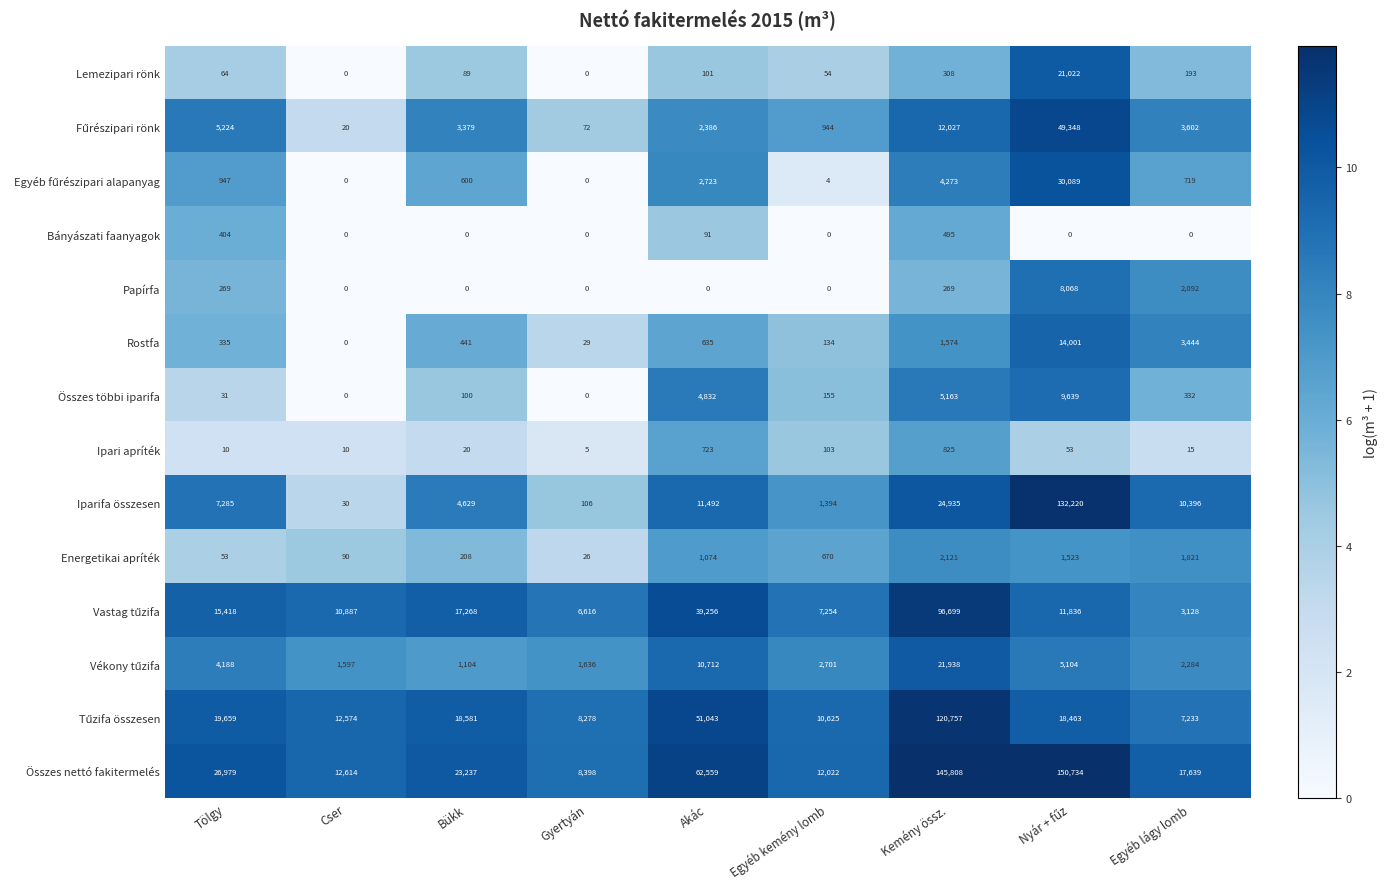

What is the greatest value displayed?

150734